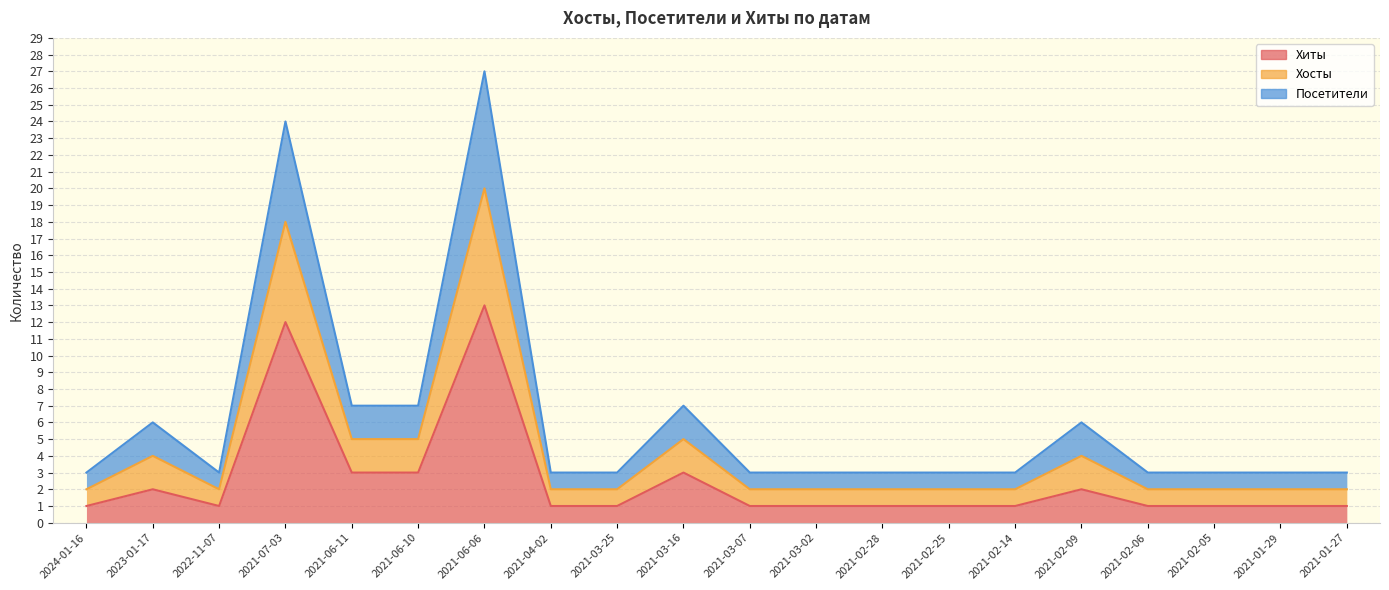

True or false: Хосты and Посетители cross at least once.

False